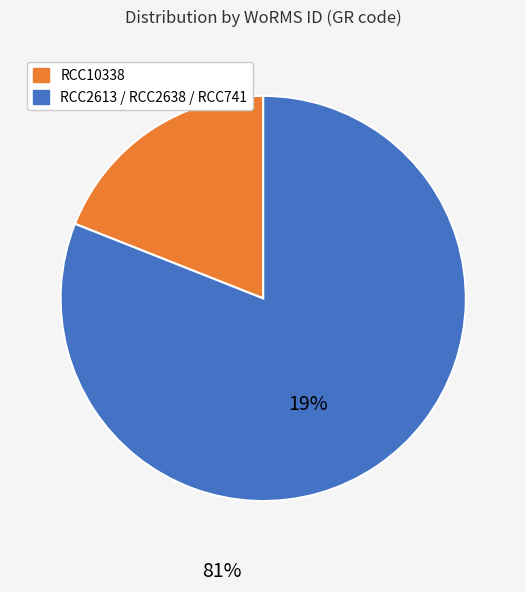

Is there any slice that represents more than half of the pie?

Yes